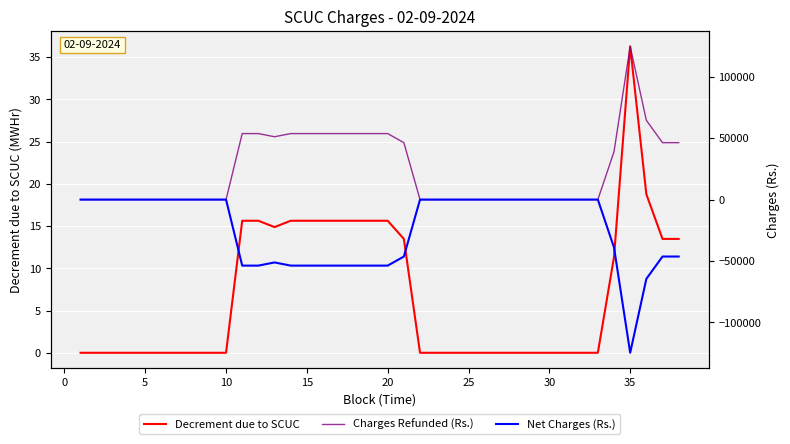

True or false: Net Charges (Rs.) and Charges Refunded (Rs.) cross at least once.

False